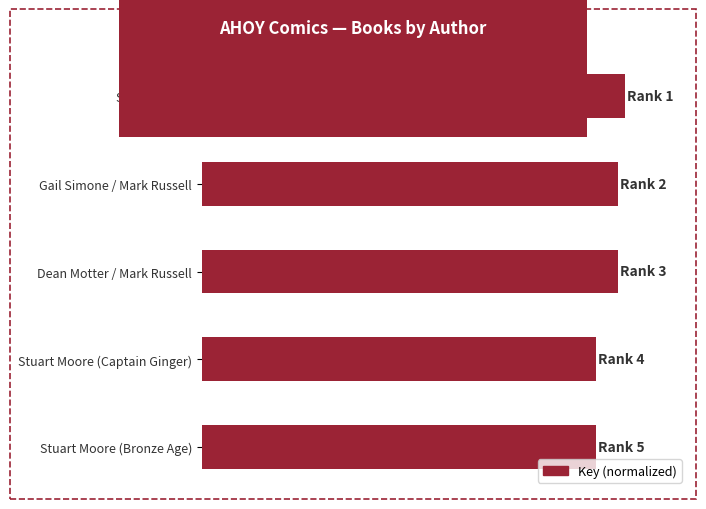

Are the bars horizontal?

Yes